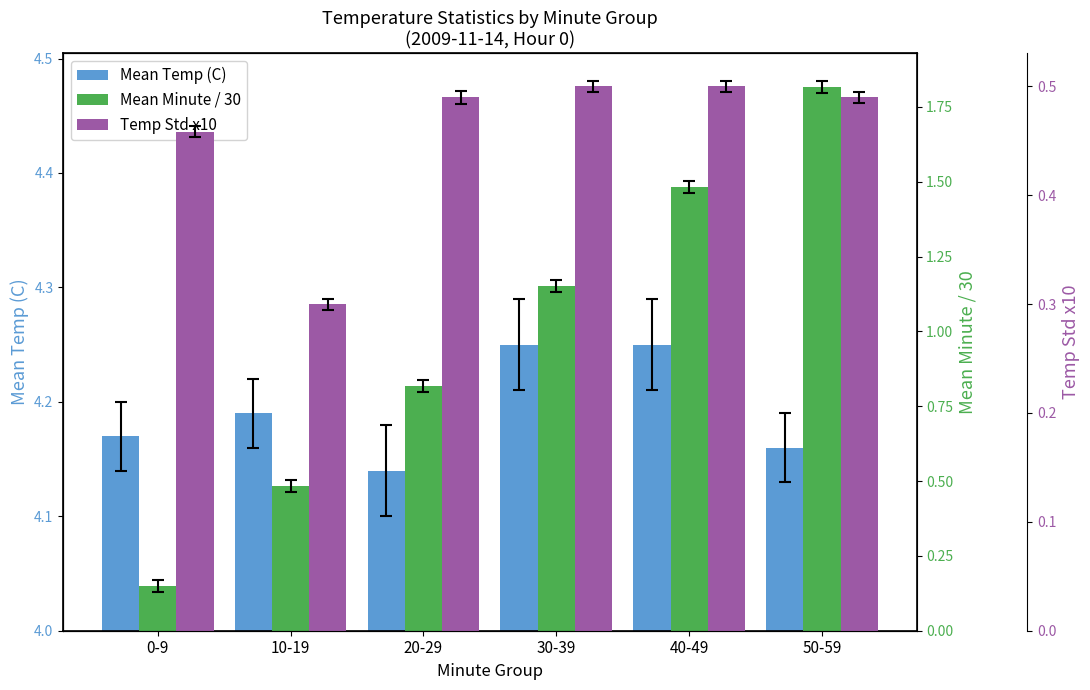

Which category has the highest value in the Temp Std x10 series?

30-39